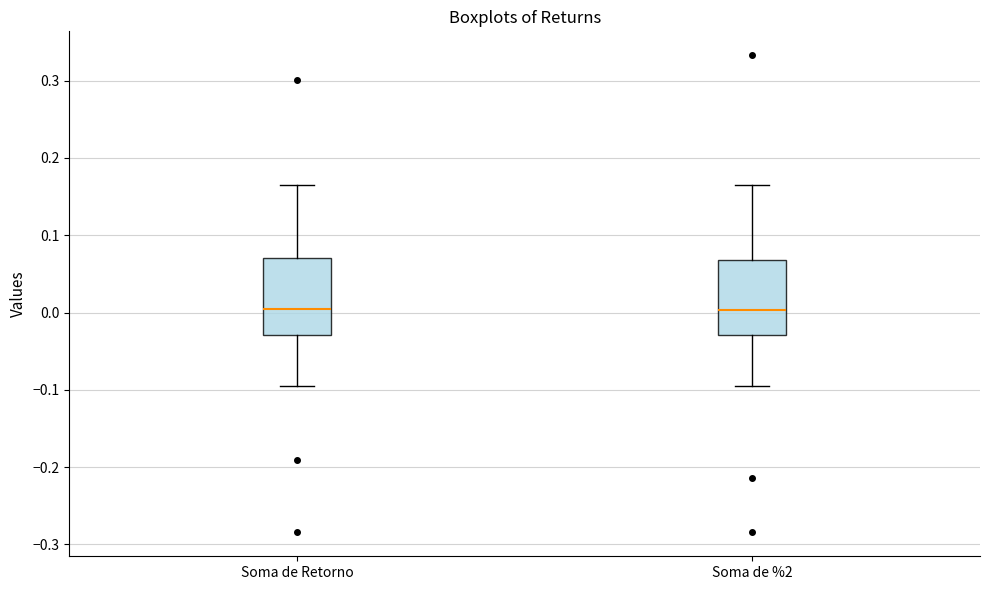

Reading left to right, read every box against the y-axis: the position of its median line, the range the box covers, and the ends of its whiskers. The values are not printed on the chart, so give them approximately, as read against the axis.

Soma de Retorno: median 0.00, box -0.03 to 0.07, whiskers -0.10 to 0.16
Soma de %2: median 0.00, box -0.03 to 0.07, whiskers -0.10 to 0.16